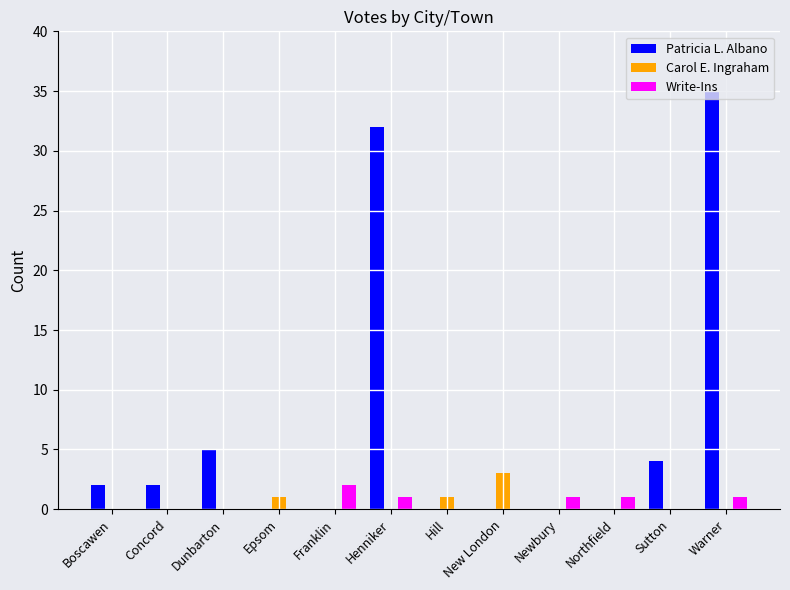

Reading left to right, what are all the values shown in this chart?

Patricia L. Albano: Boscawen=2	Concord=2	Dunbarton=5	Epsom=0	Franklin=0	Henniker=32	Hill=0	New London=0	Newbury=0	Northfield=0	Sutton=4	Warner=35
Carol E. Ingraham: Boscawen=0	Concord=0	Dunbarton=0	Epsom=1	Franklin=0	Henniker=0	Hill=1	New London=3	Newbury=0	Northfield=0	Sutton=0	Warner=0
Write-Ins: Boscawen=0	Concord=0	Dunbarton=0	Epsom=0	Franklin=2	Henniker=1	Hill=0	New London=0	Newbury=1	Northfield=1	Sutton=0	Warner=1